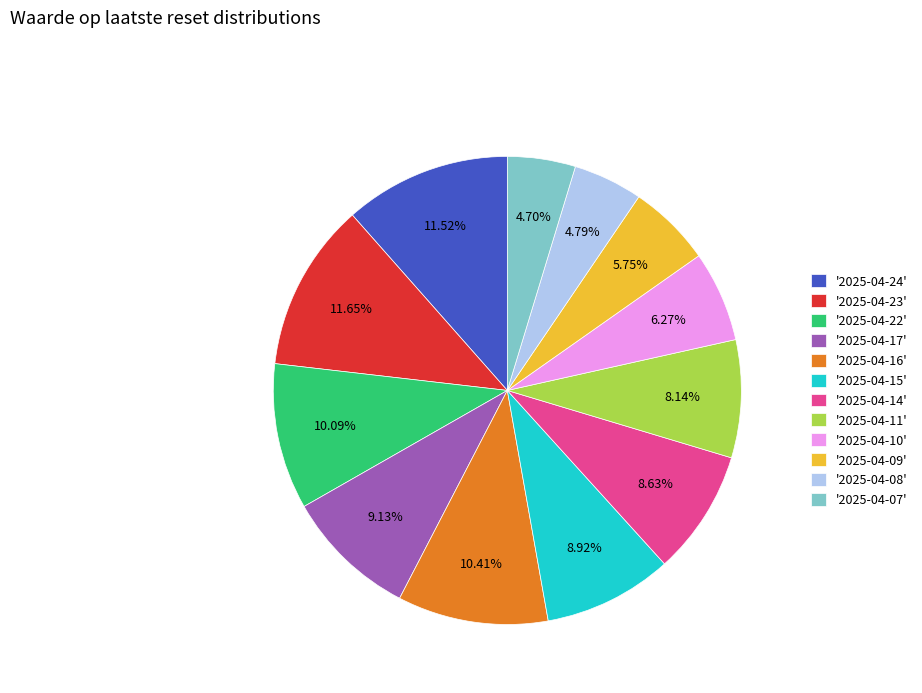

Does '2025-04-09' represent more than half of the total?

No